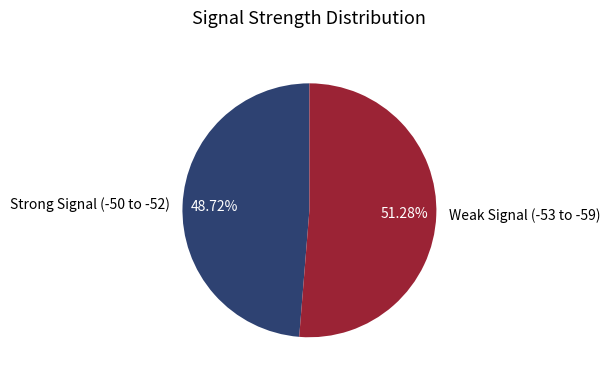

Rank the categories by value from lowest to highest.

Strong Signal (-50 to -52), Weak Signal (-53 to -59)